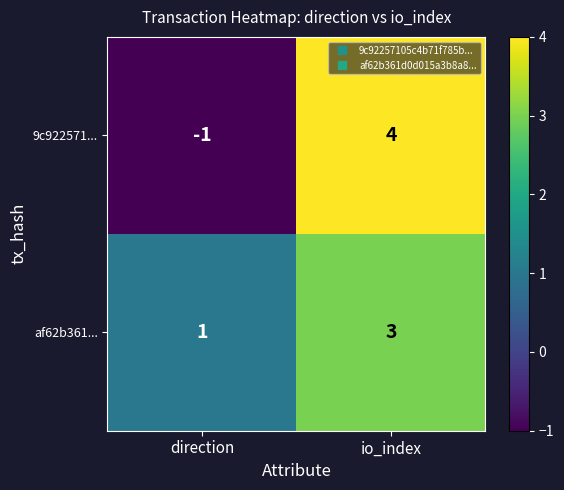

What is the difference between the highest and lowest values at direction?

2